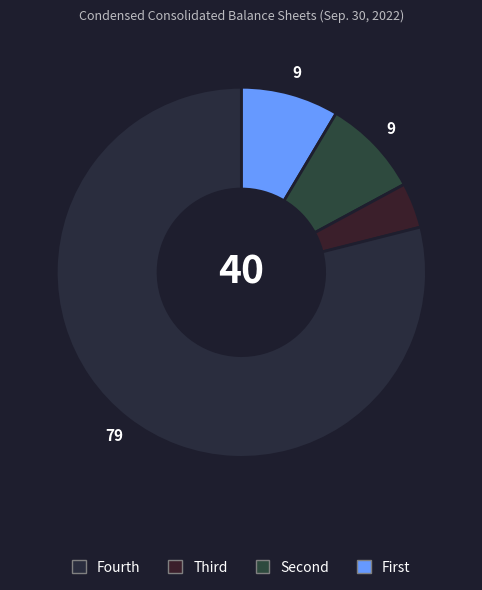

To the nearest percent, what is the difference between the largest and smallest slice percentages?

75%